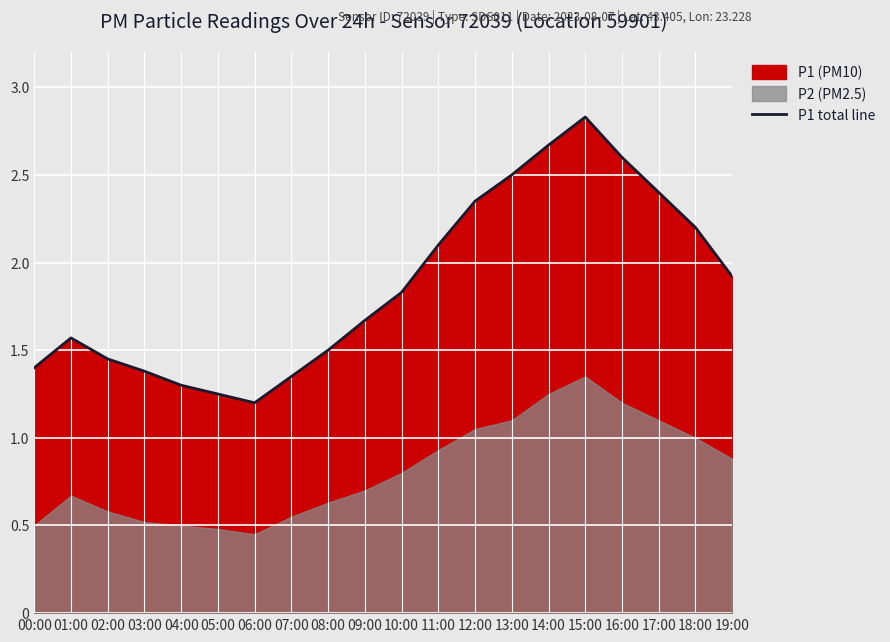

What is the average value?

1.9